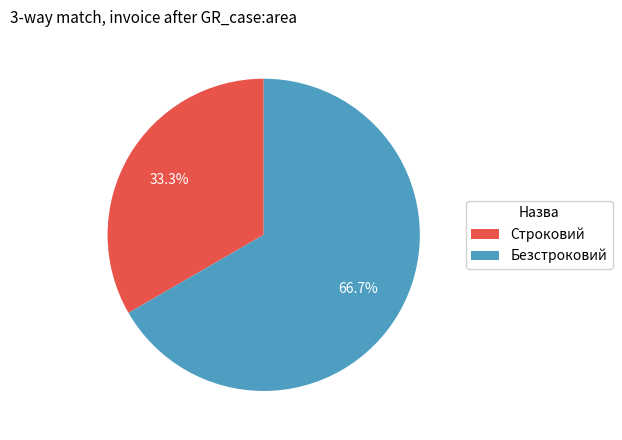

To the nearest percent, what is the difference between the largest and smallest slice percentages?

33%